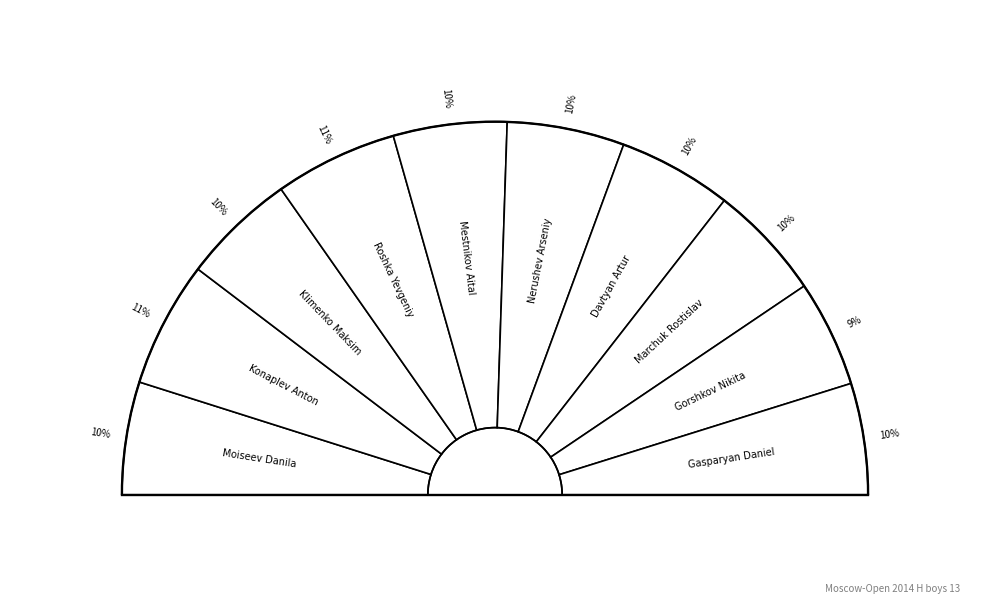

How much of the chart is everything except Davtyan Artur?

90.1%